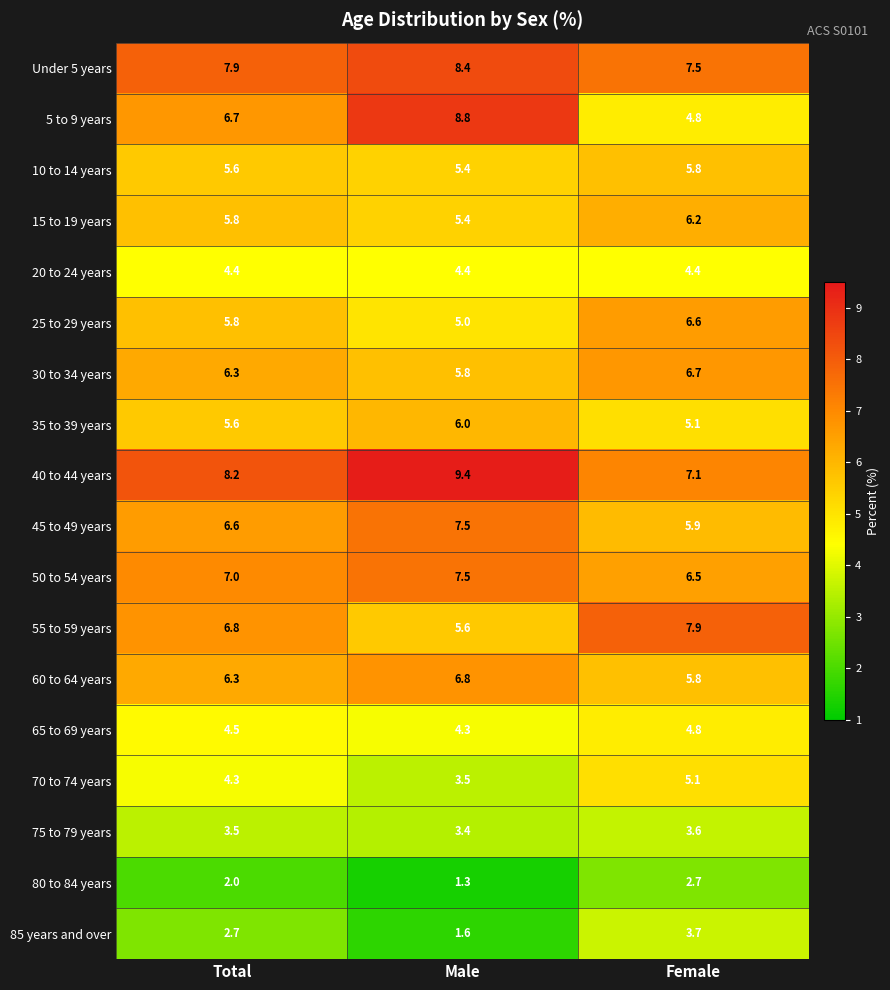

The 75 to 79 years series shows 2.5 at Female. True or false?

False